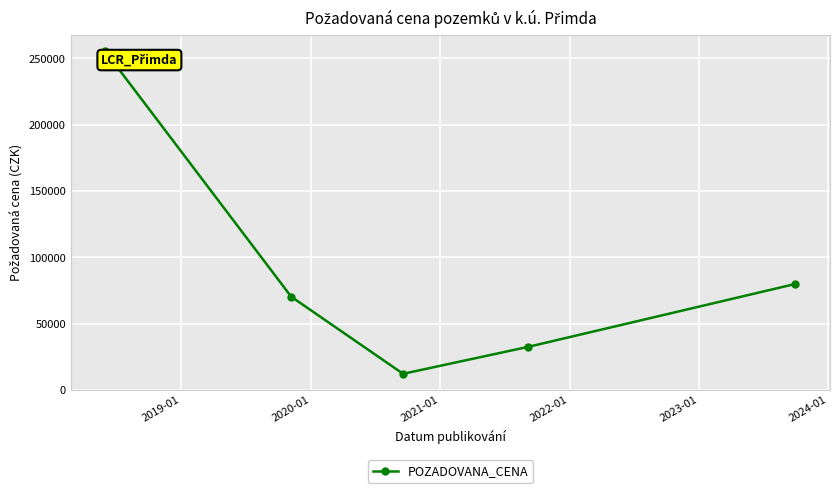

How many data points does each series have?

5